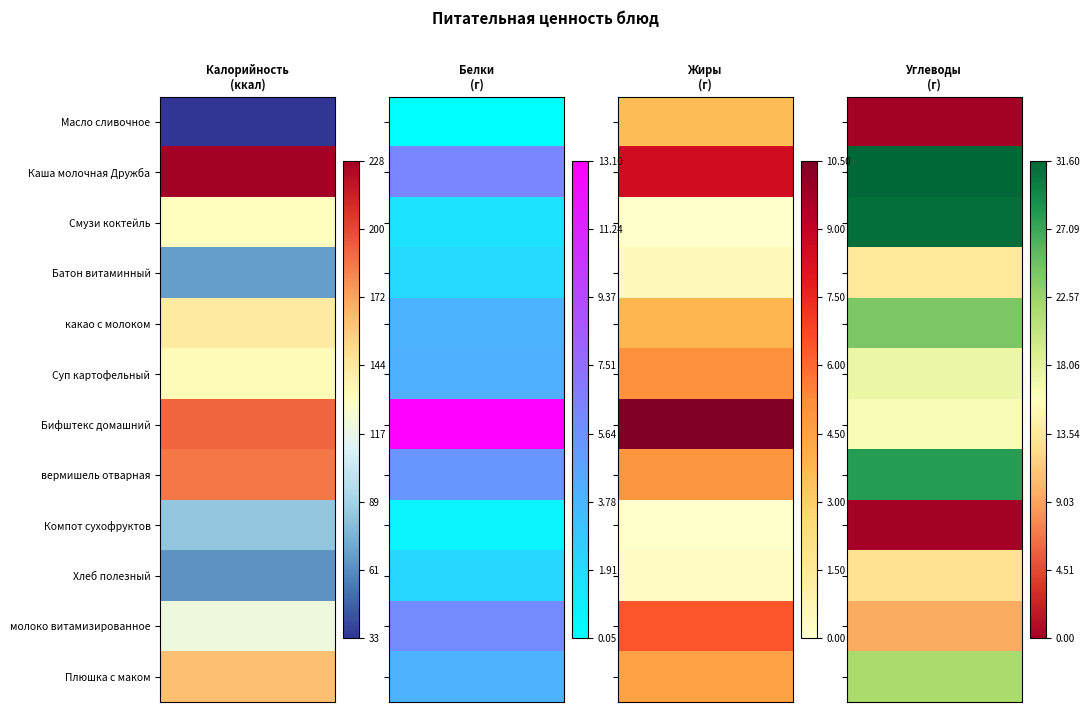

Which category has the lowest value in the Хлеб полезный series?

Жиры